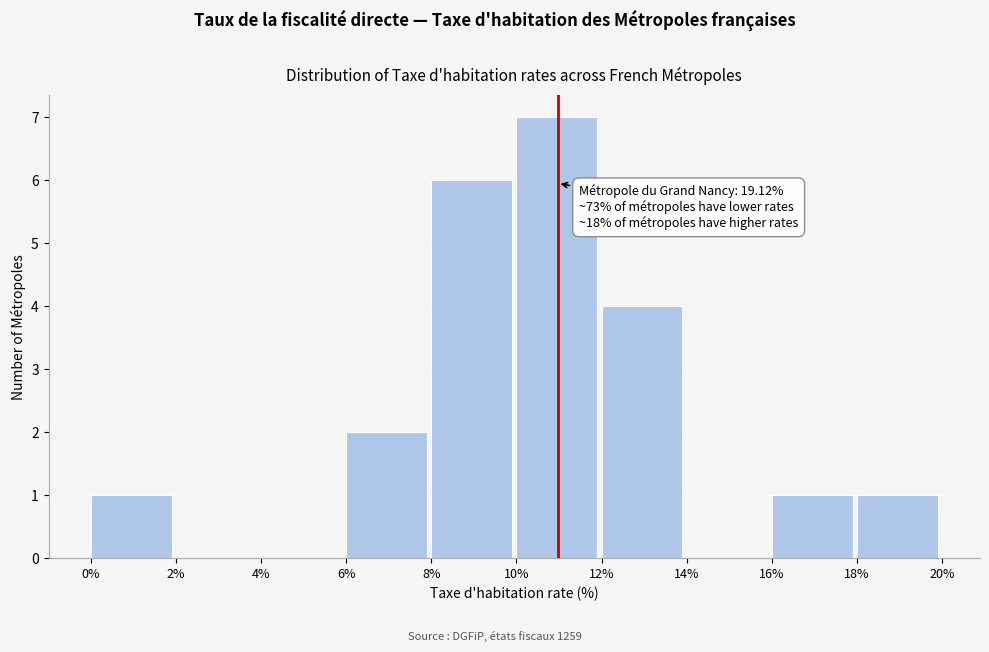

Which range on the x-axis has the tallest bar?

10% to 12%